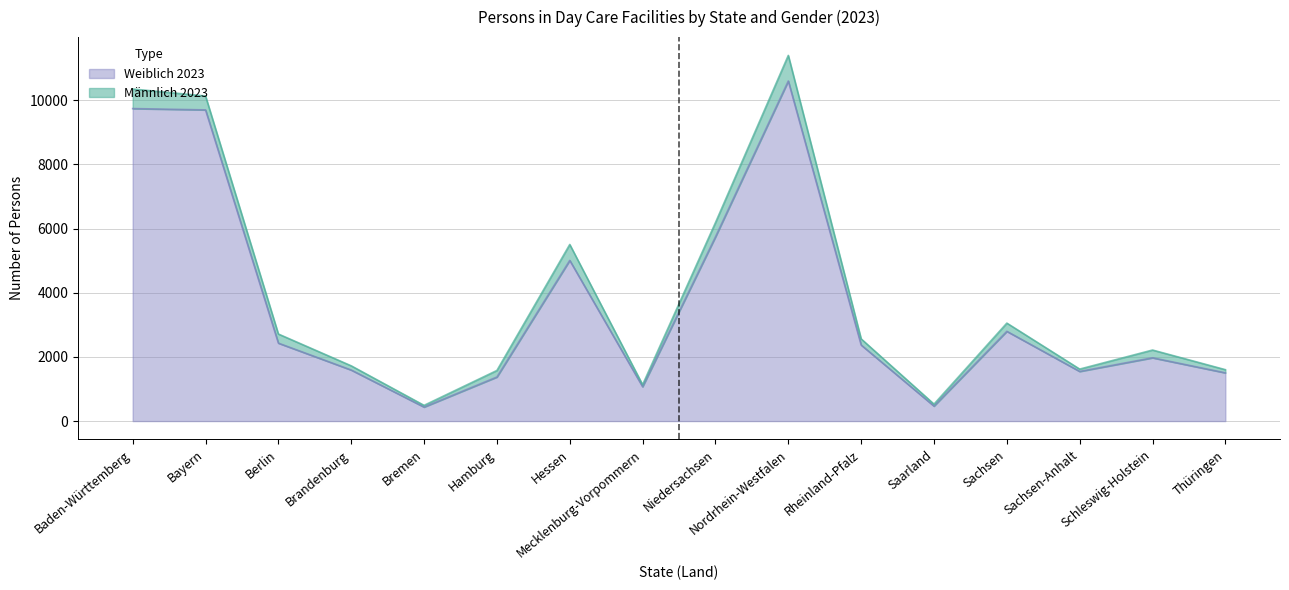

The Weiblich 2023 series shows 2439 at Sachsen-Anhalt. True or false?

False